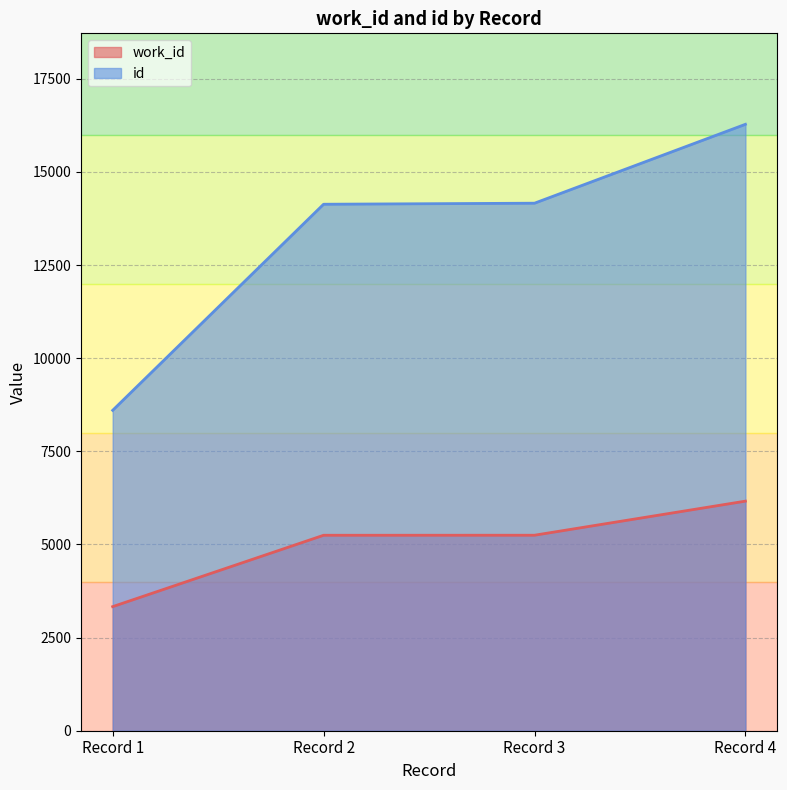

Rank the series by their maximum value, from highest to lowest.

id, work_id